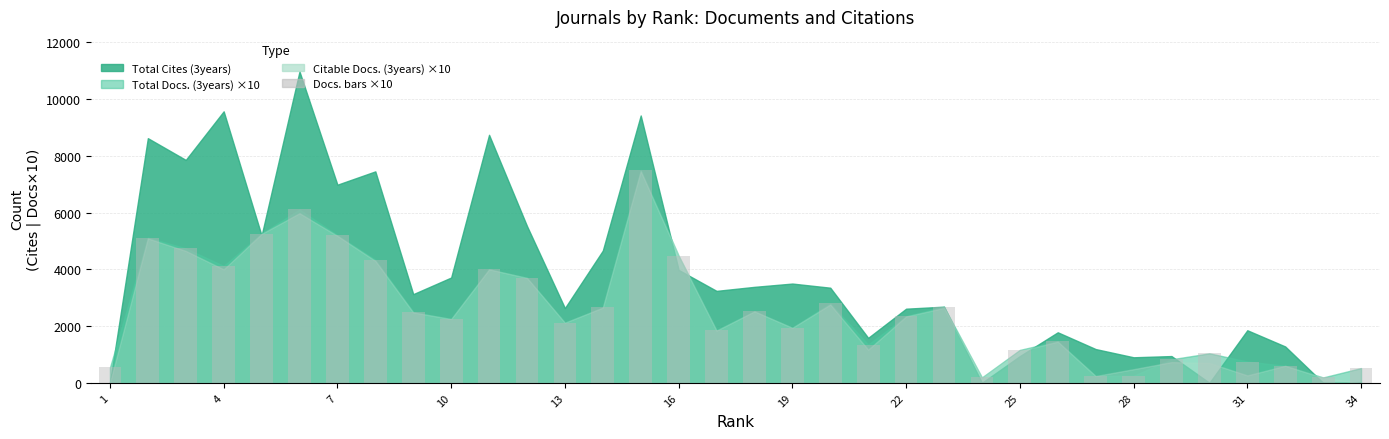

What is the smallest value displayed?

190